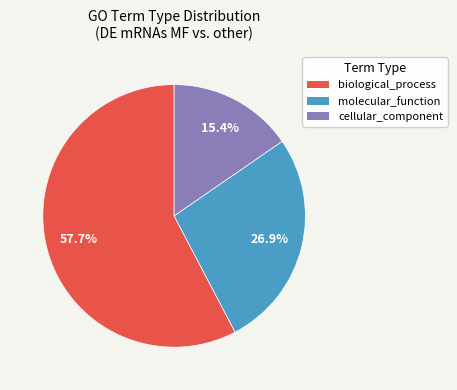

Is there any slice that represents more than half of the pie?

Yes